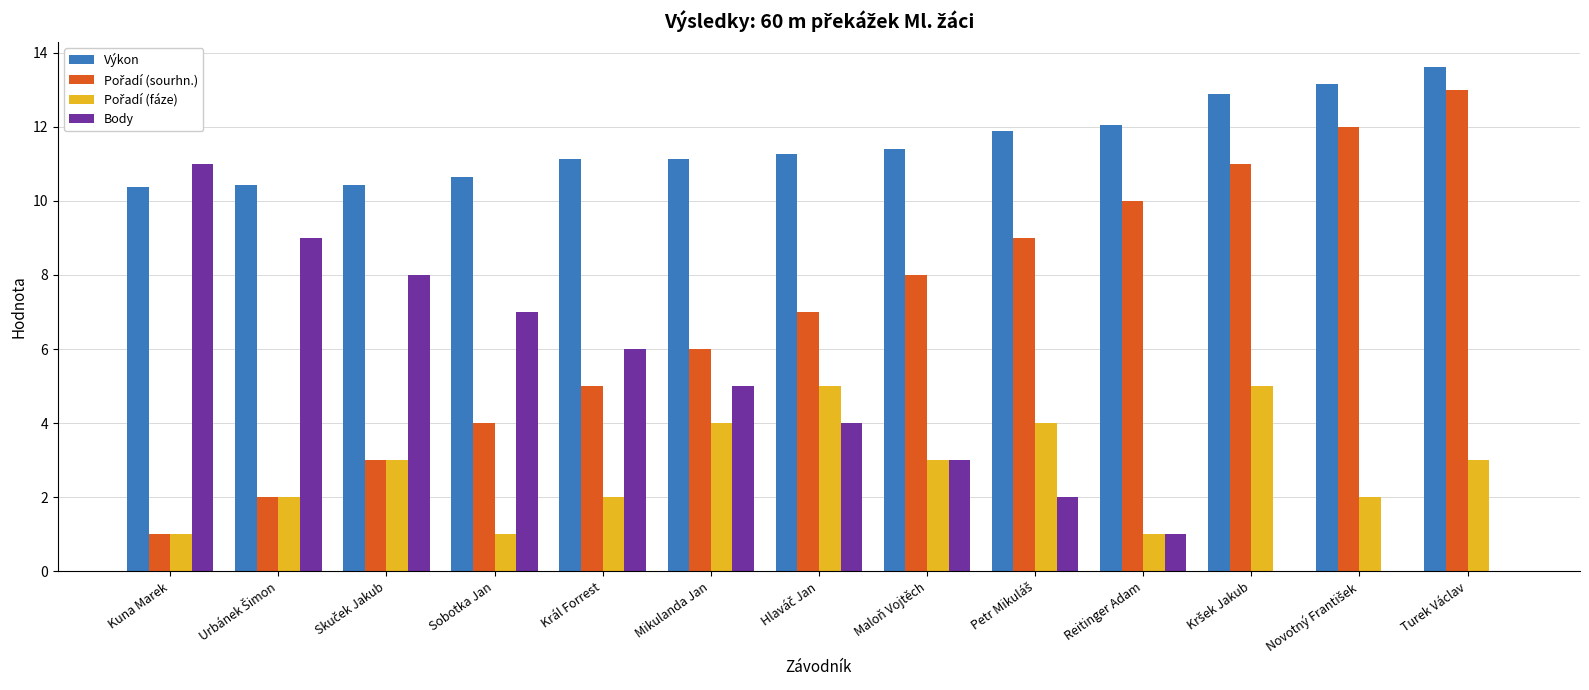

What is the approximate value of Výkon at Maloň Vojtěch?

11.4